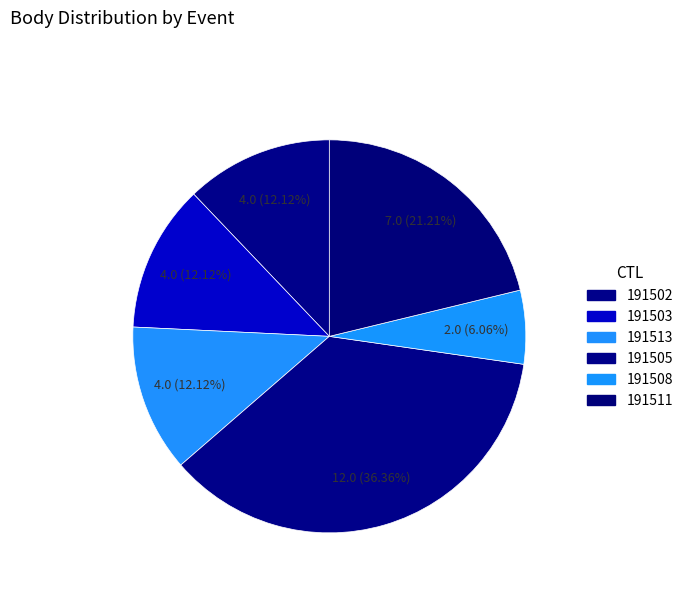

How many slices are in this pie chart?

6